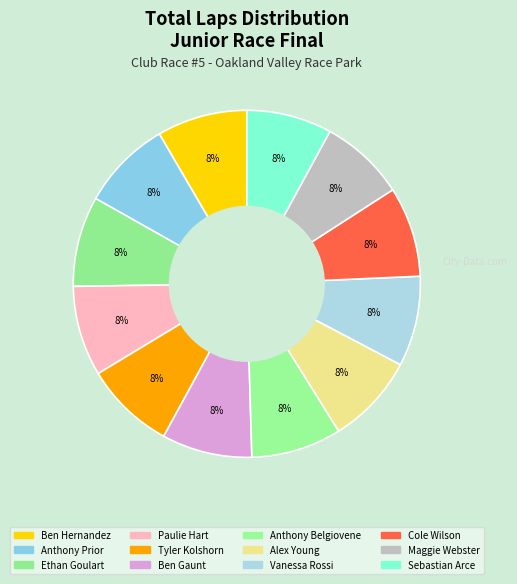

How many slices are in this pie chart?

12